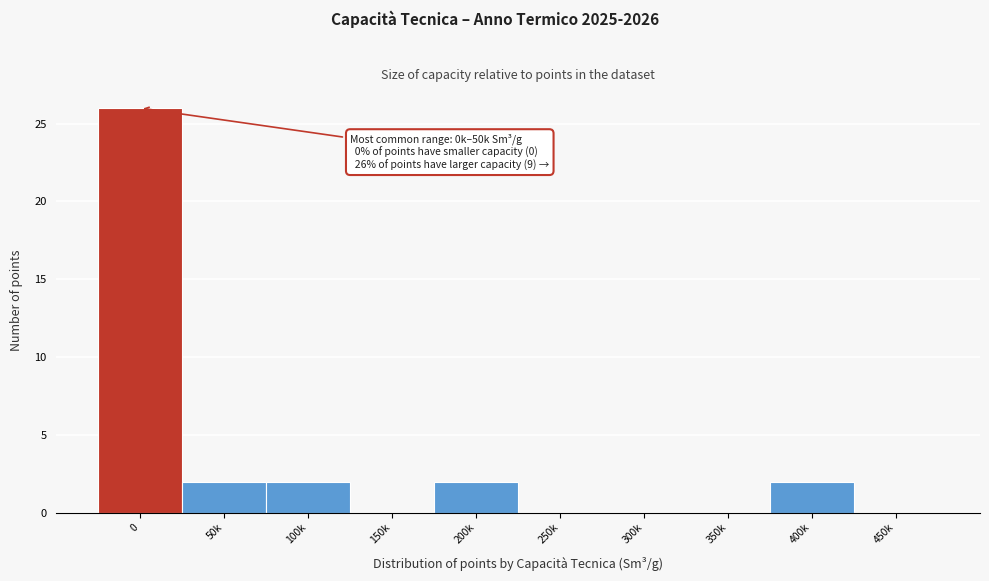

Reading left to right, extract all data points from this chart.

0=26	50k=2	100k=2	150k=0	200k=2	250k=0	300k=0	350k=0	400k=2	450k=0